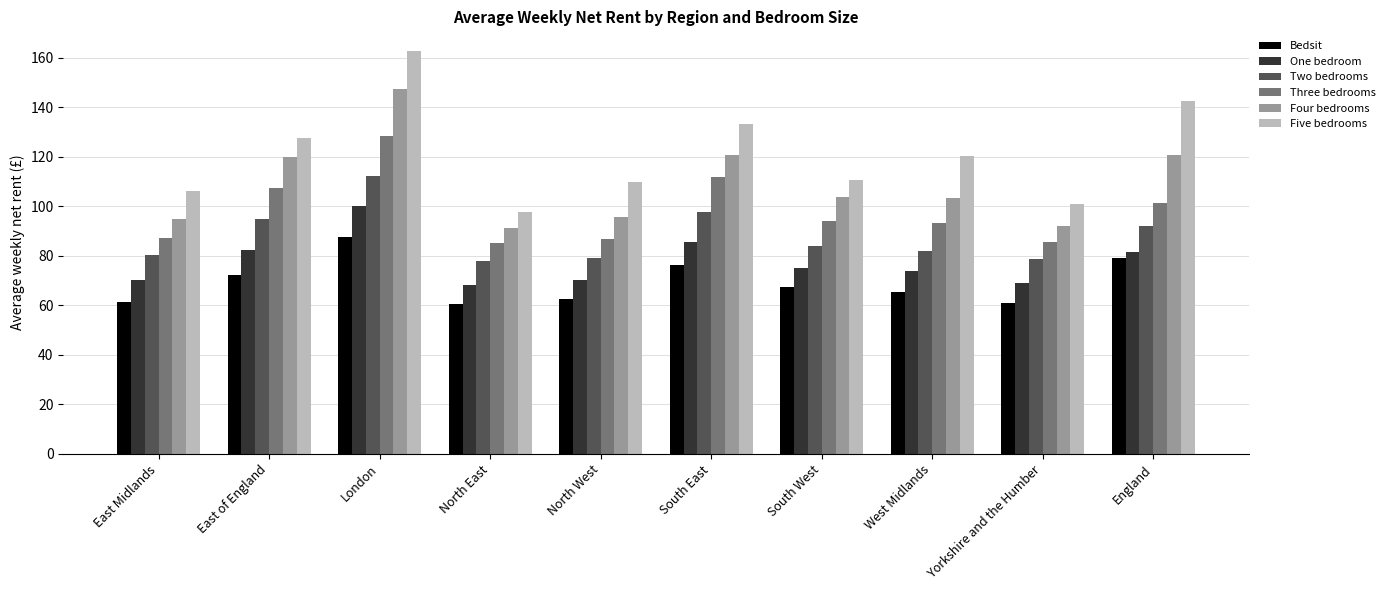

What is the total value across all series at North West?

504.5